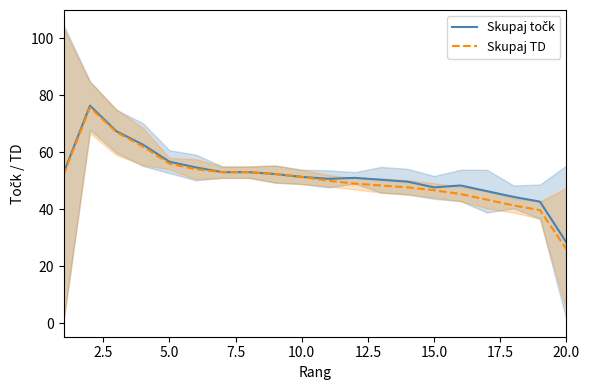

True or false: Skupaj TD has a value of 76.4 at 14.

False